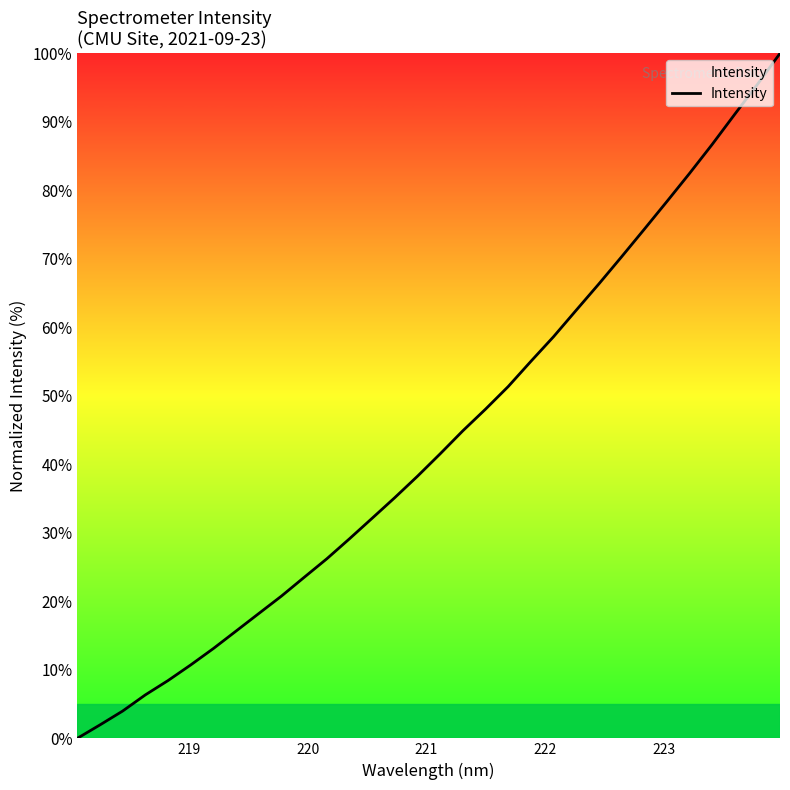

What is the difference between the maximum and minimum values?

100.0